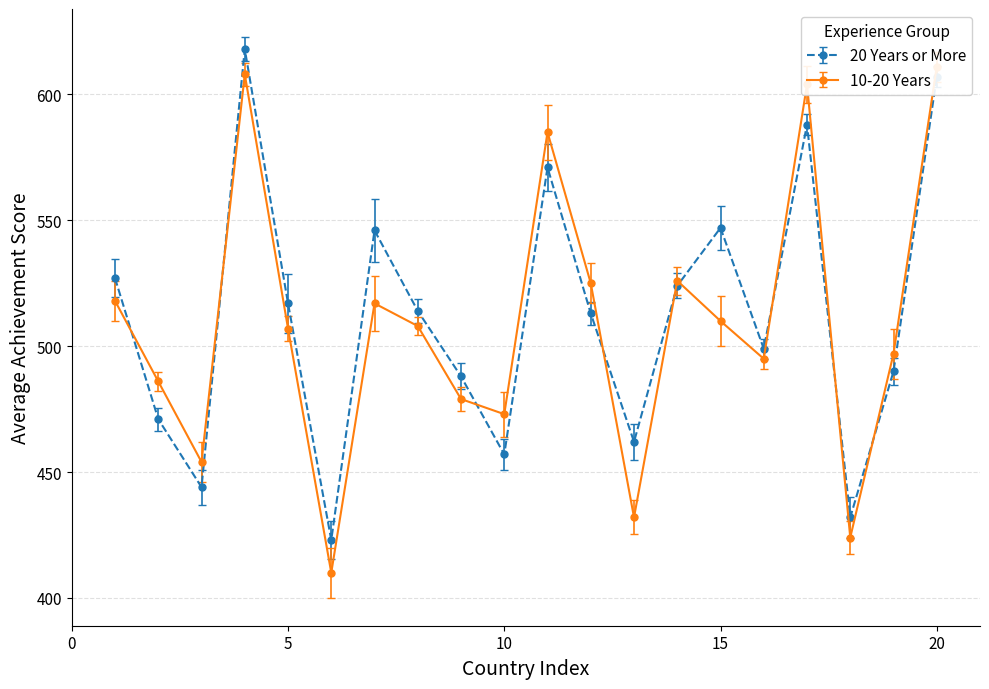

What is the difference between the second highest and second lowest values in the 10-20 Years series?

184